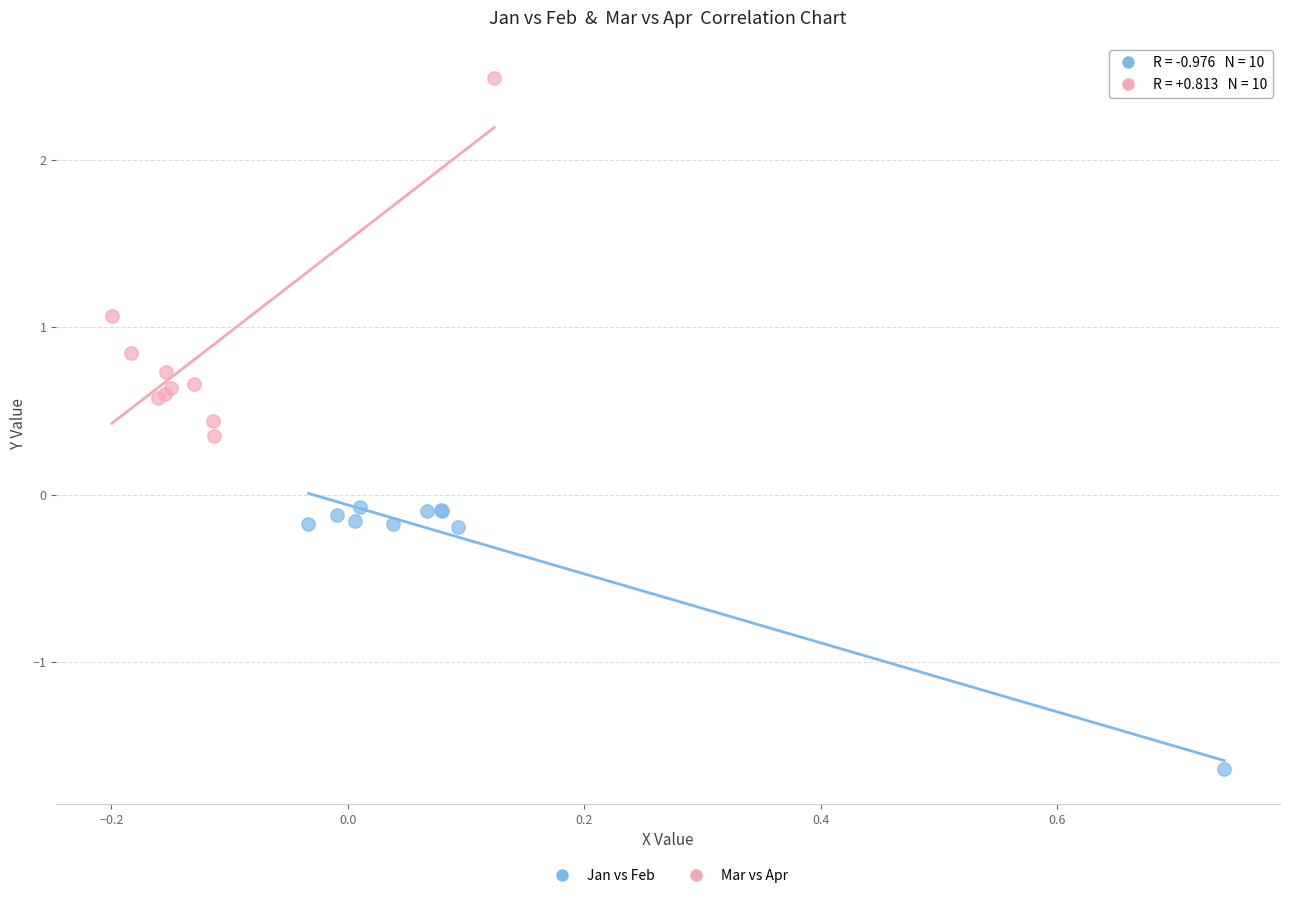

Which series contains the lowest Y value?

Jan vs Feb